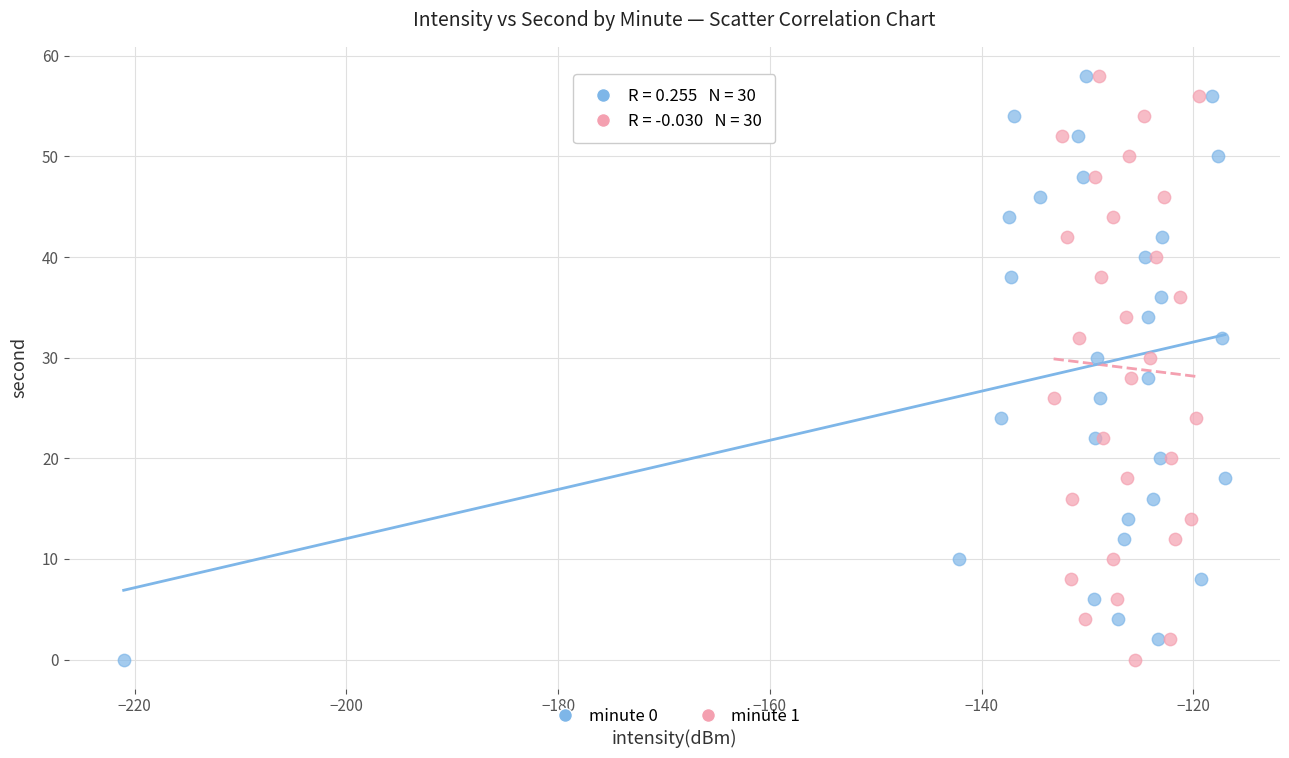

What are all the series names shown in the legend?

minute 0, minute 1